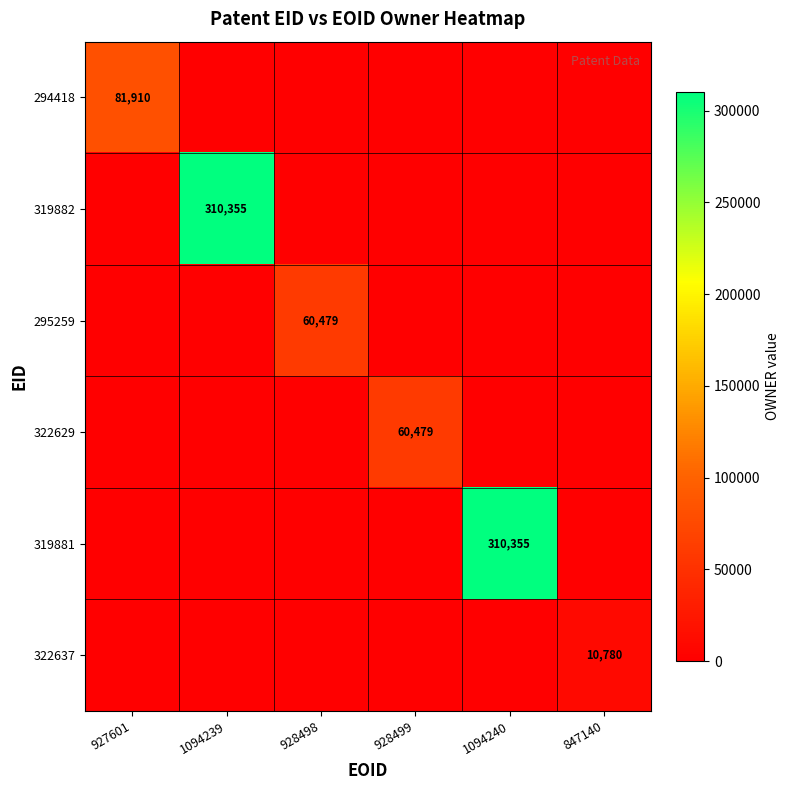

Rank the categories by 319881 value from highest to lowest.

1094240, 927601, 1094239, 928498, 928499, 847140